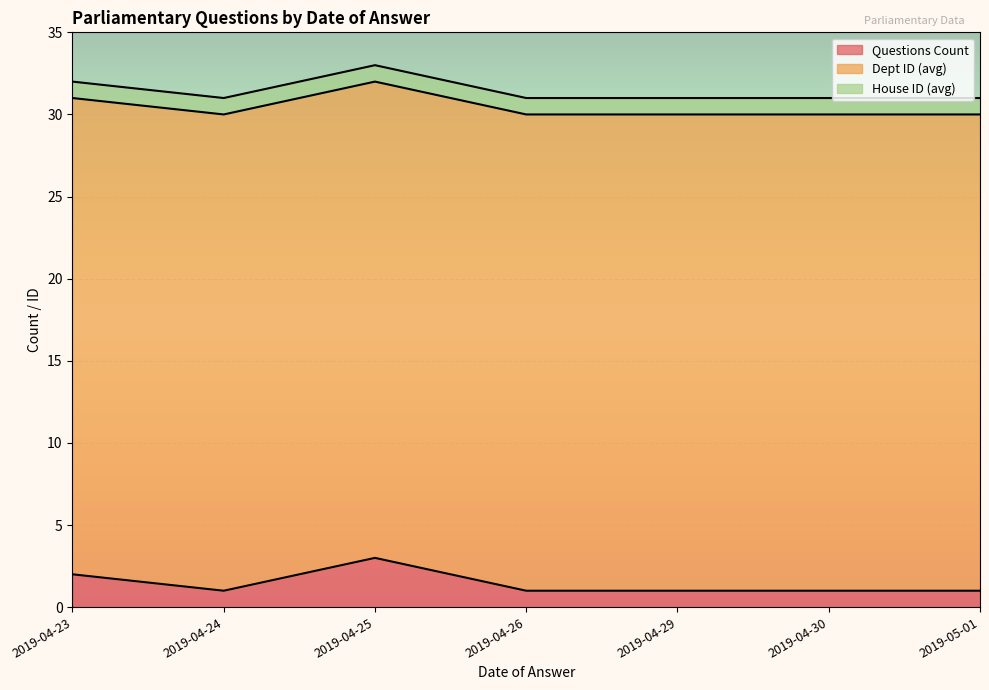

True or false: House ID (avg) and Dept ID (avg) intersect in this chart.

False